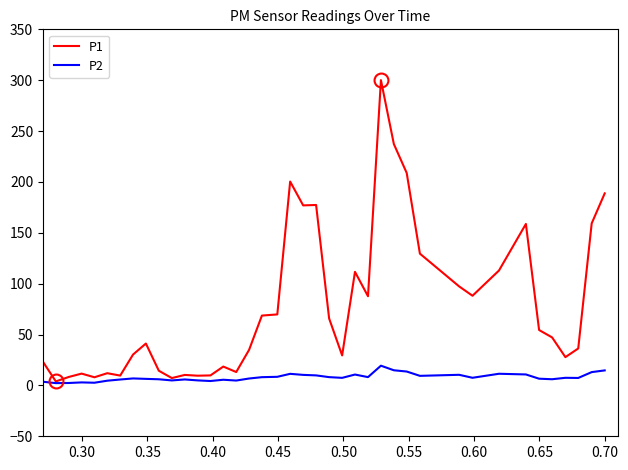

Which series has the largest range (max minus min)?

P1